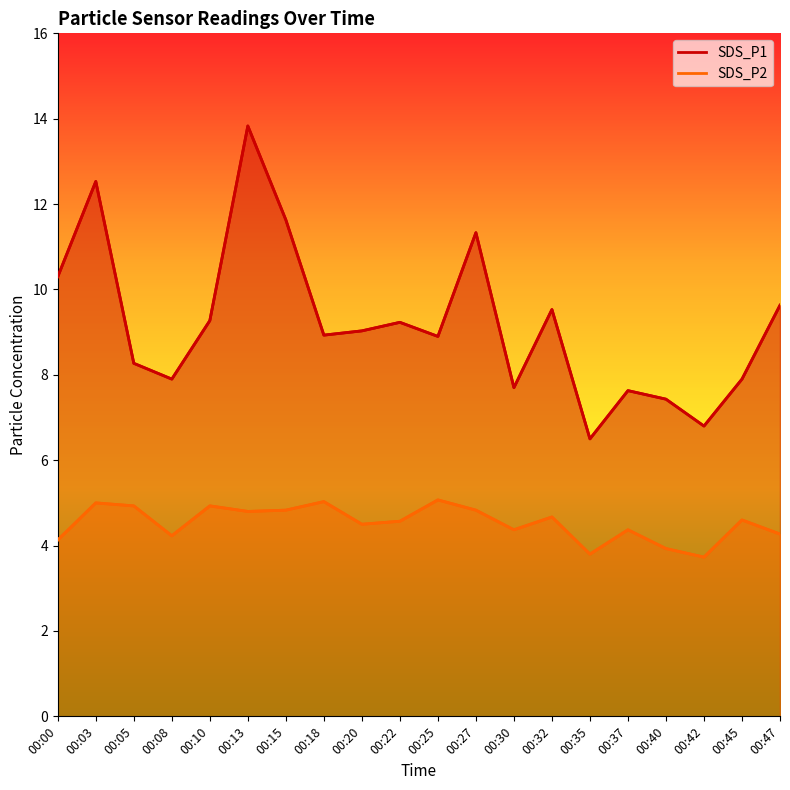

True or false: SDS_P1 and SDS_P2 cross at least once.

False